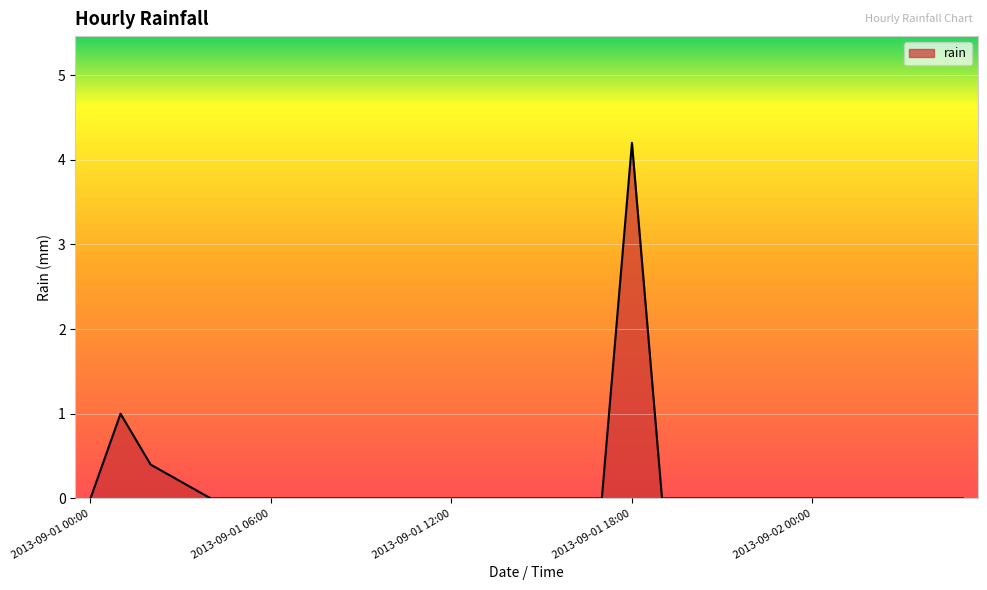

What is the difference between the second highest and second lowest values?

1.0